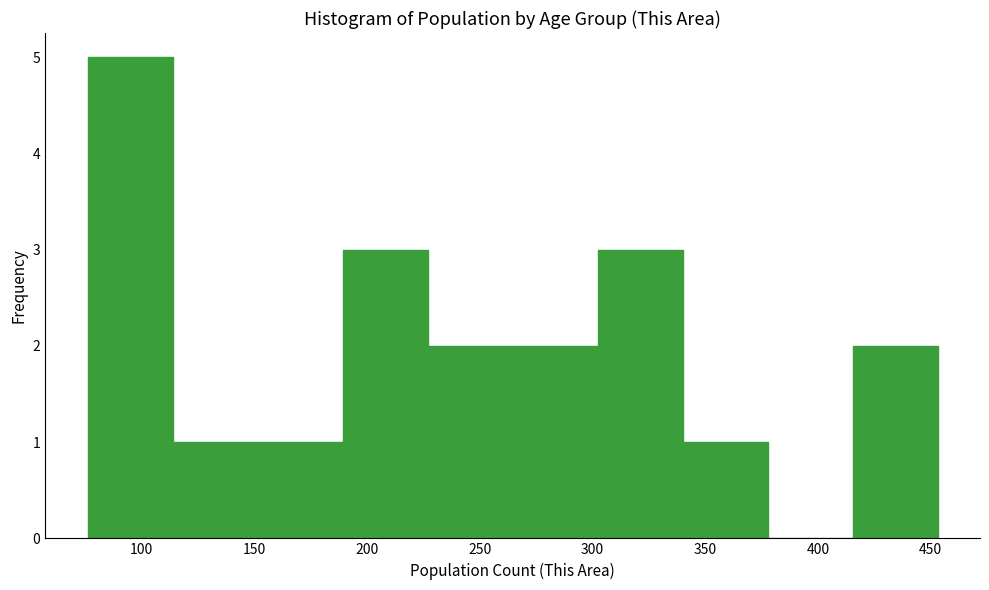

Reading left to right, transcribe this chart: for each bar, give the range it covers on the x-axis and its height. Neither the bar edges nor the heights are printed on the chart, so give them approximately, as read against the axes.

75 to 115: 5
115 to 150: 1
150 to 190: 1
190 to 225: 3
225 to 265: 2
265 to 300: 2
300 to 340: 3
340 to 380: 1
380 to 415: 0
415 to 455: 2